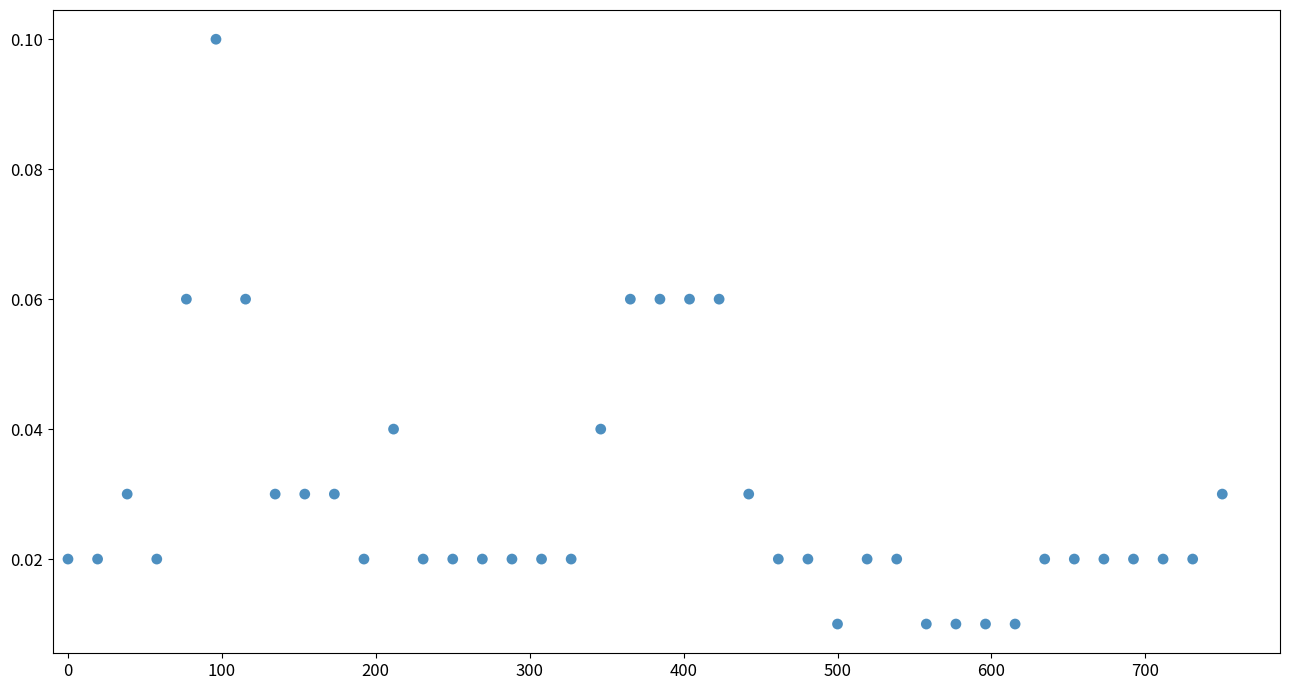

What is the range of X values (max minus min)?

750.0